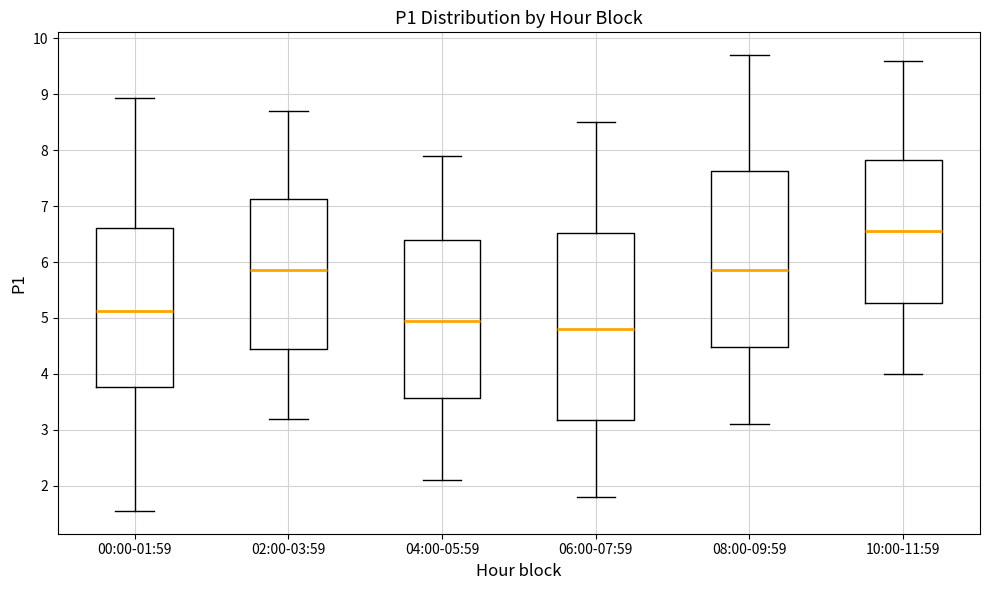

Which box is the tallest, from its lower edge to its upper edge?

06:00-07:59